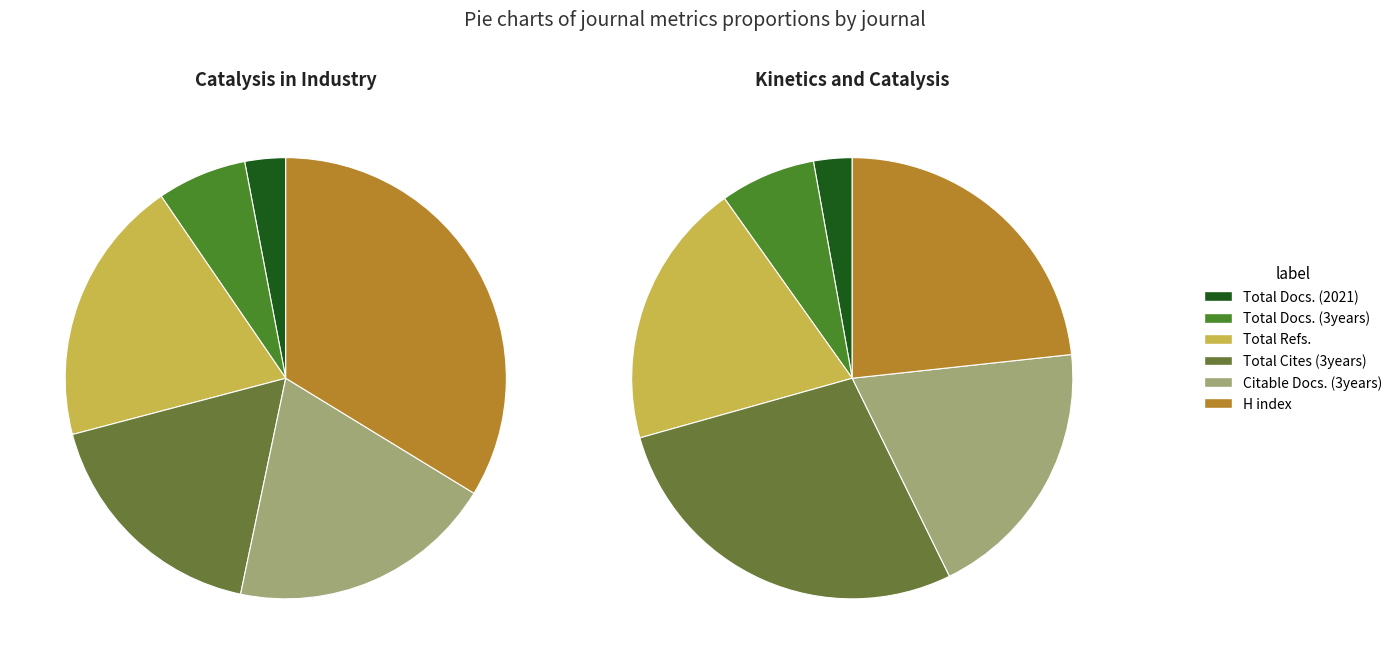

True or false: Catalysis in Industry accounts for 34% of the total.

True